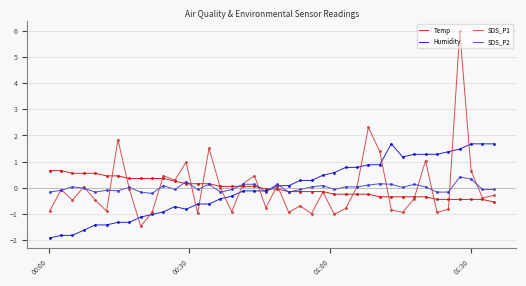

What is the smallest value displayed?

-1.9